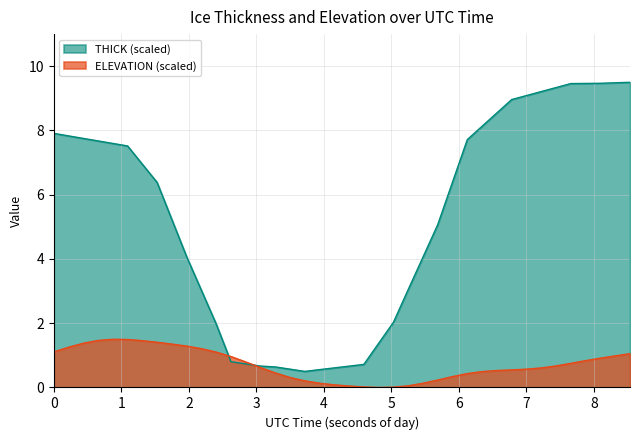

What is the maximum value for THICK (scaled)?

9.5